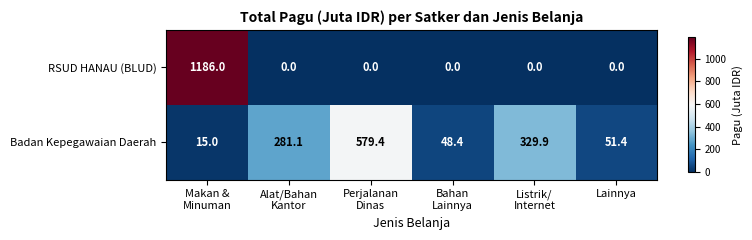

The value of RSUD HANAU (BLUD) at Lainnya is 0.0. True or false?

True